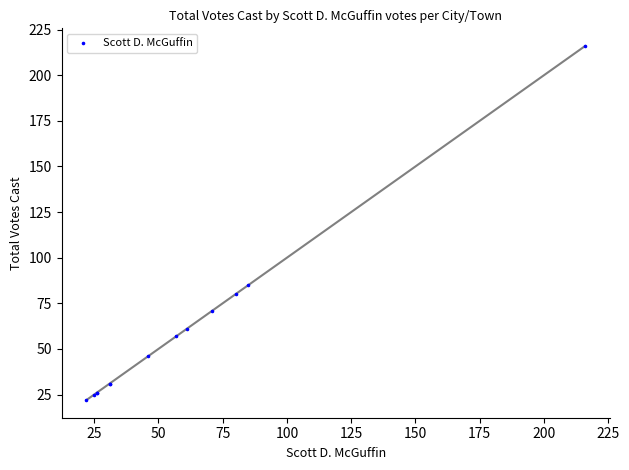

What Y value in the scatter plot is closest to 119?

85